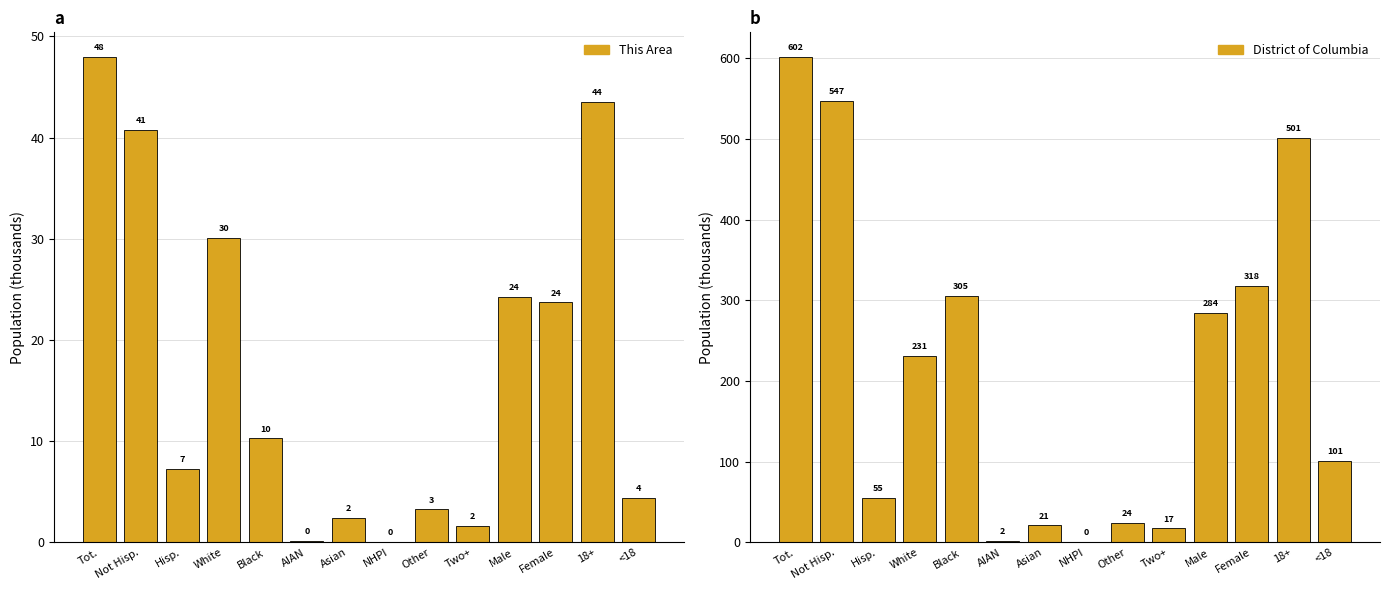

Read the District of Columbia value at Male.

284.2